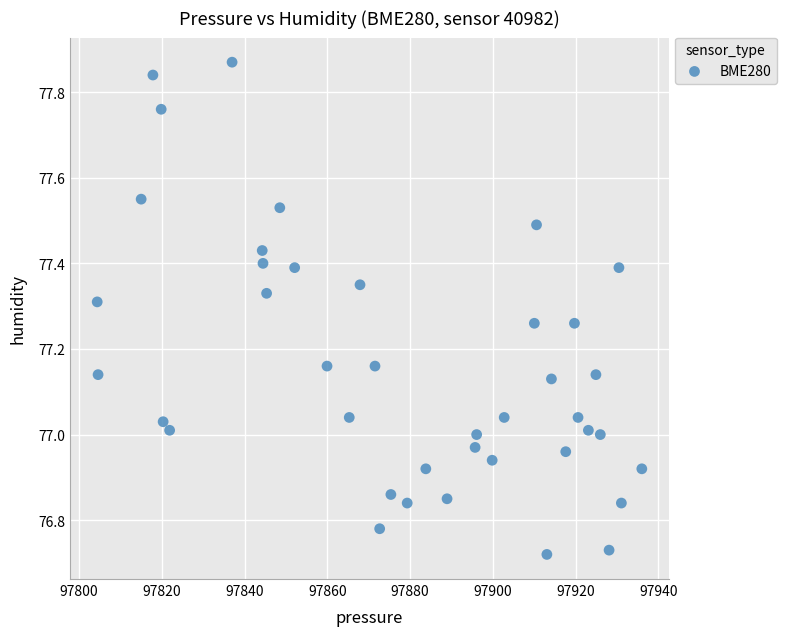

What is the range of X values (max minus min)?

131.6